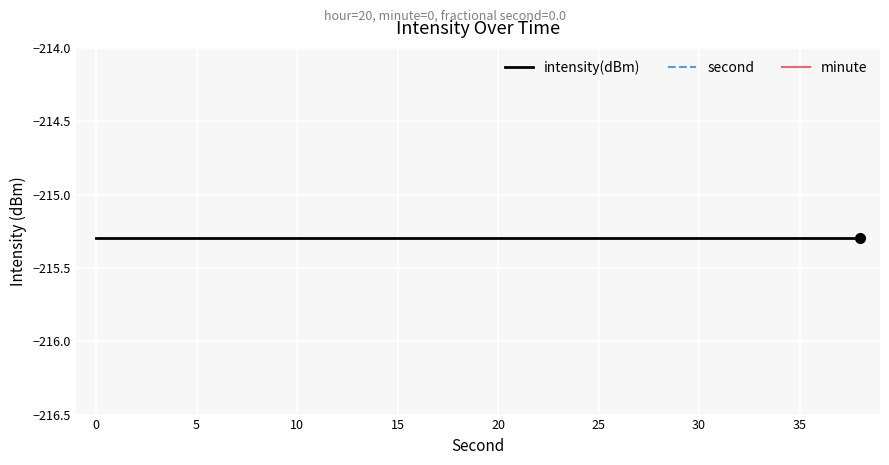

What is the label of the 10th point from the right?

20